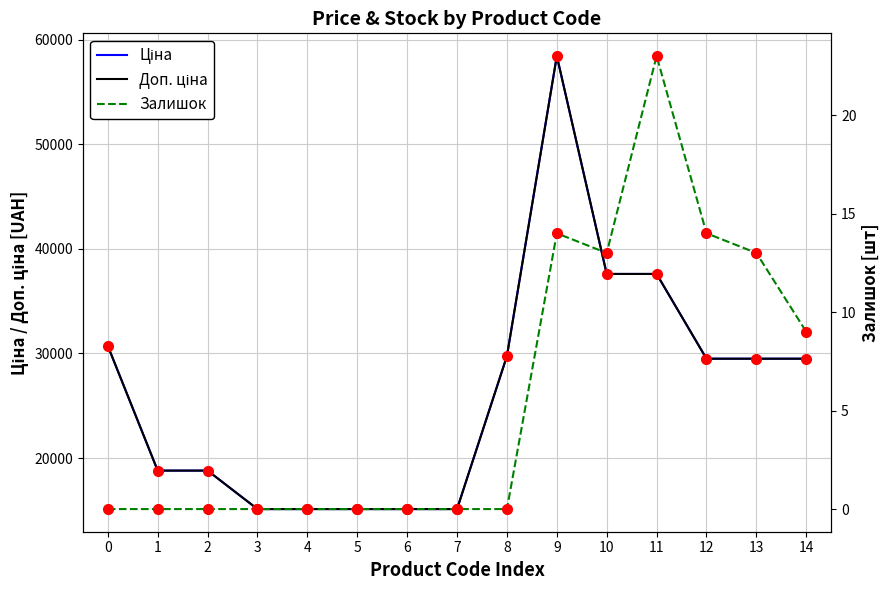

At which category does Залишок reach its first local valley?

10